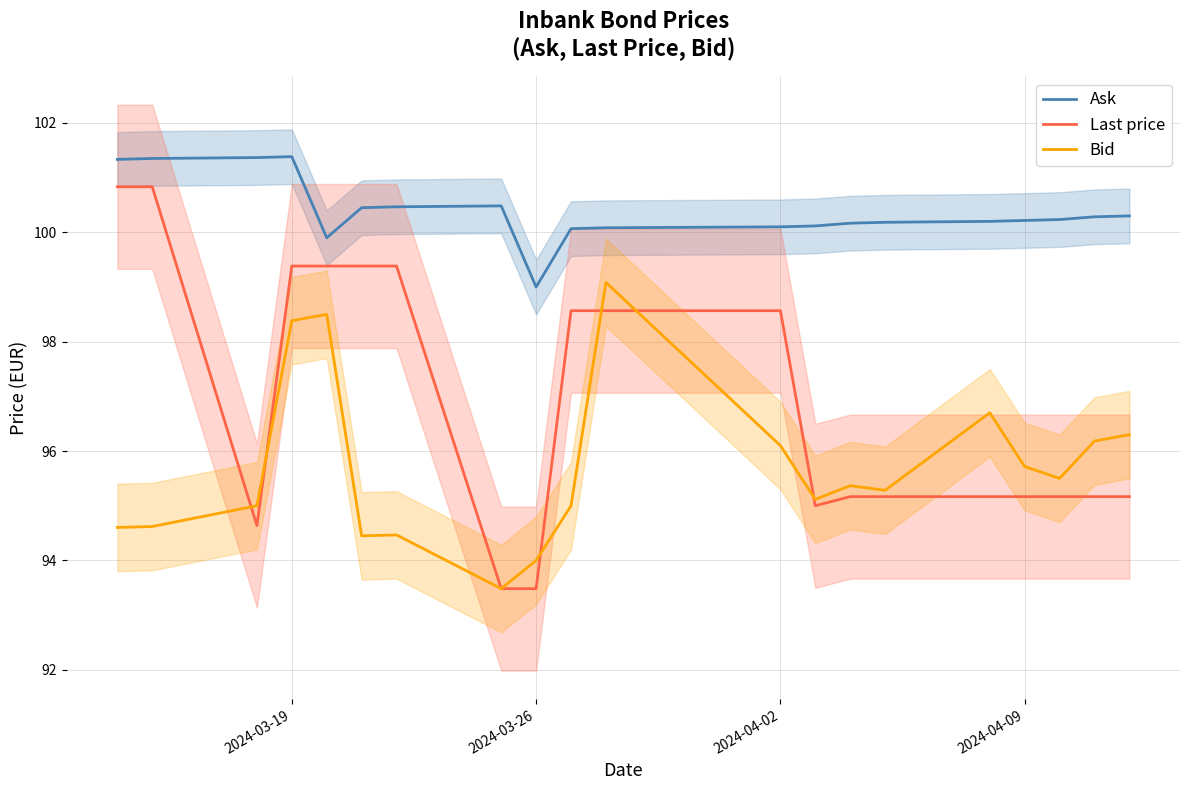

True or false: Last price and Ask cross at least once.

False